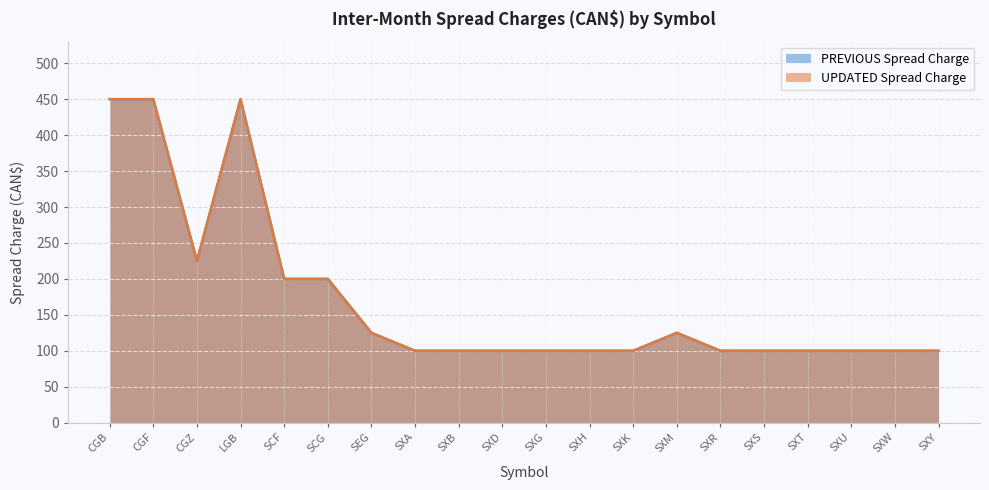

How many lines are shown in the chart?

2